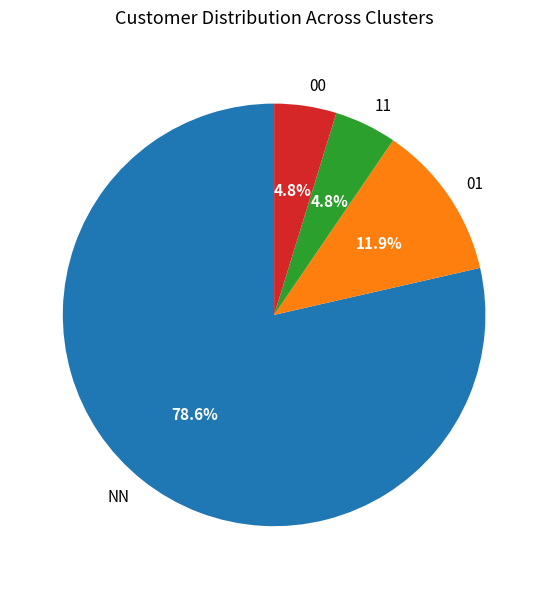

Which slice is the largest?

NN